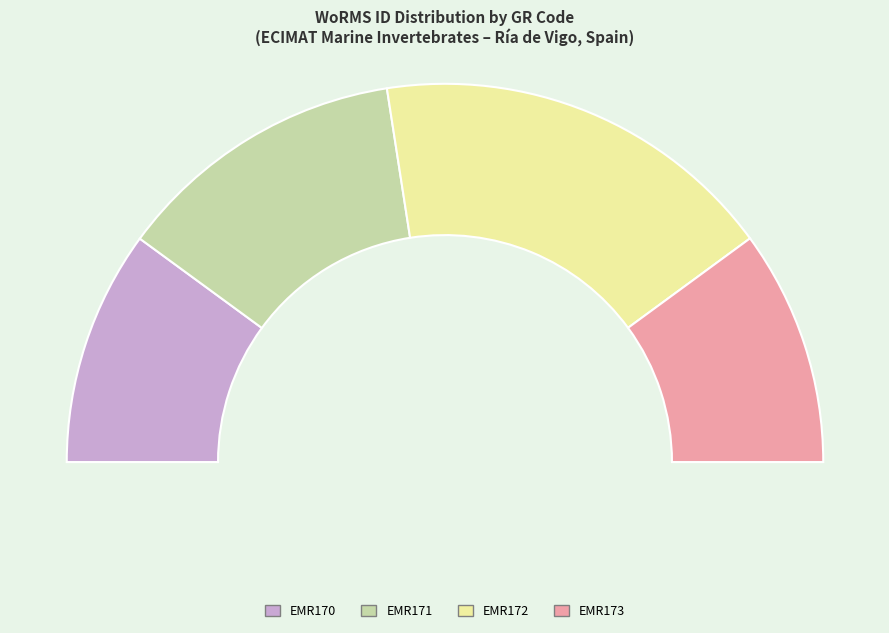

To the nearest percent, what is the average slice percentage?

25%